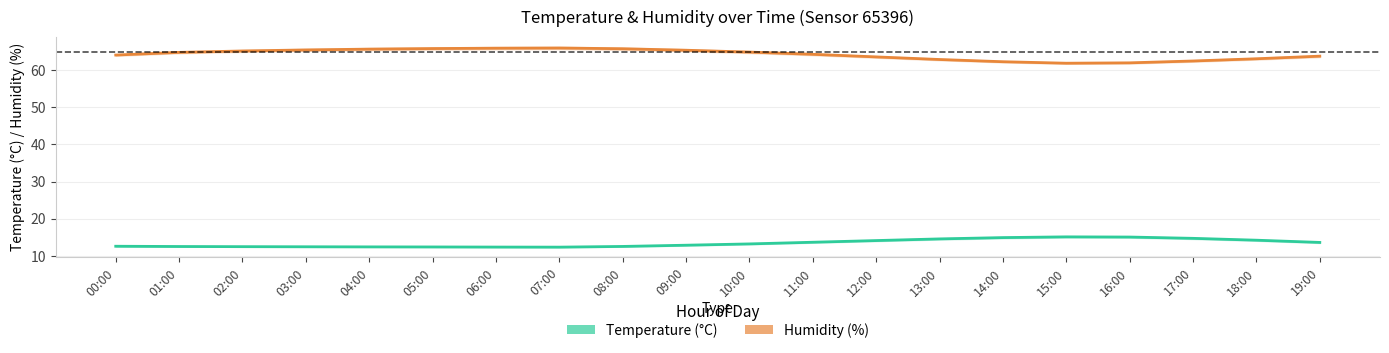

Which series changed the most between 02:00 and 11:00?

Temperature (°C)